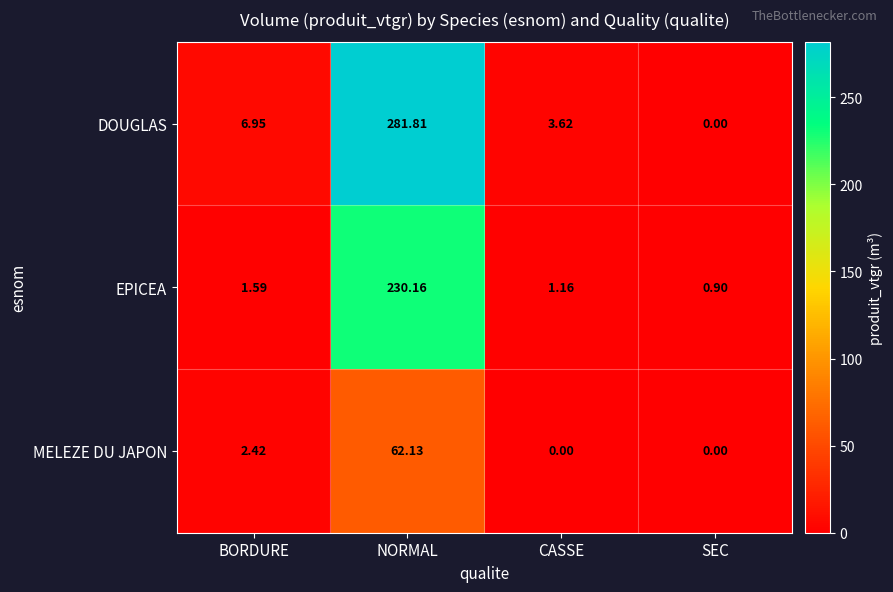

Which series changed the most between BORDURE and CASSE?

DOUGLAS